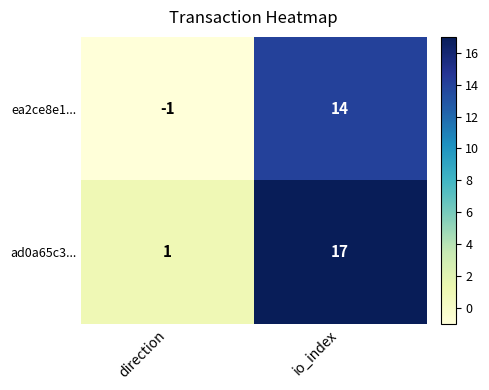

True or false: ea2ce8e1... has a value of 23 at io_index.

False